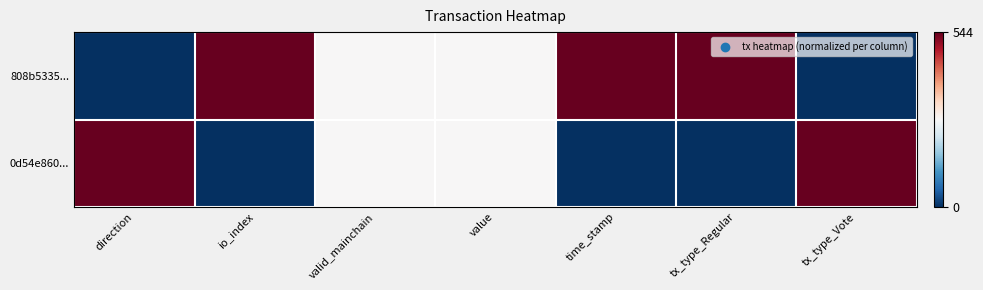

At direction, list the series in order from smallest to largest.

808b5335..., 0d54e860...